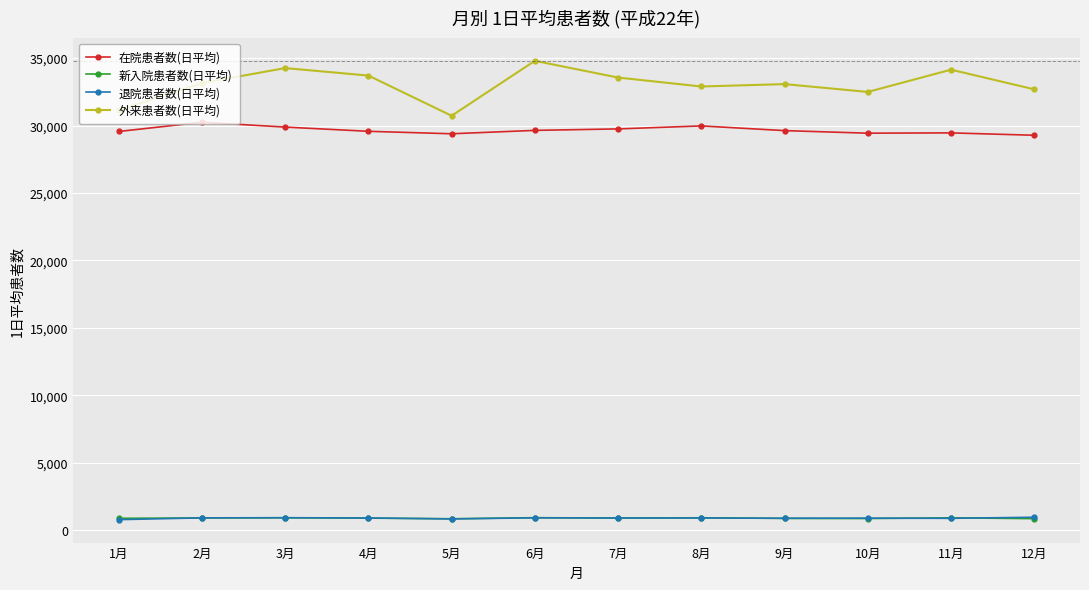

What is the total value across all series at 8月?

64711.5